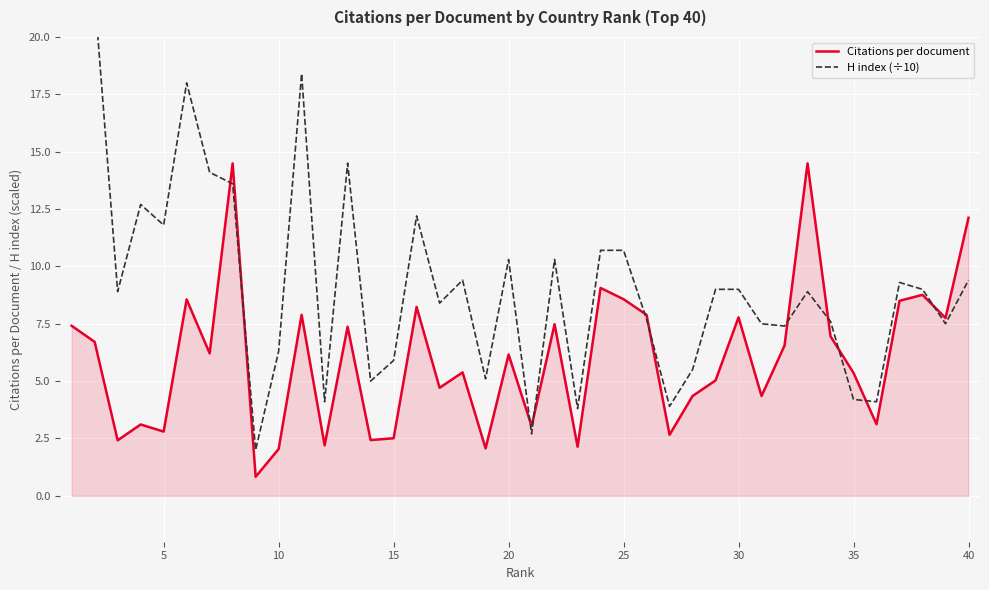

How many interior local peaks does the Citations per document series have?

13